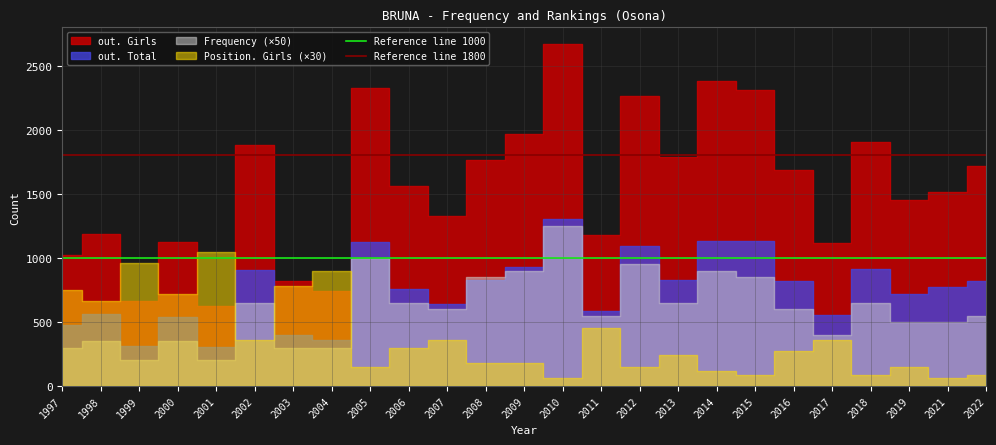

What is the value of the Reference line 1800 point at the 1st from the left?

1800